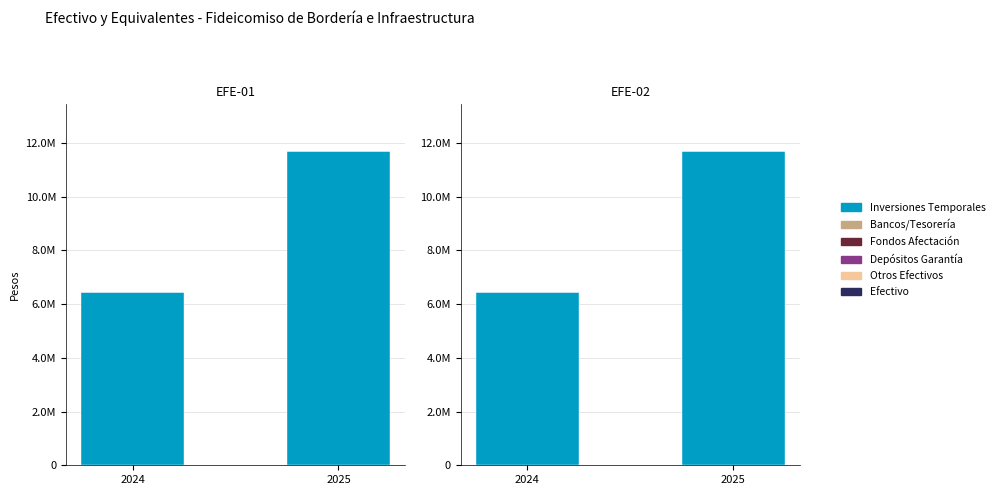

Which series has the largest range (max minus min)?

Inversiones Temporales